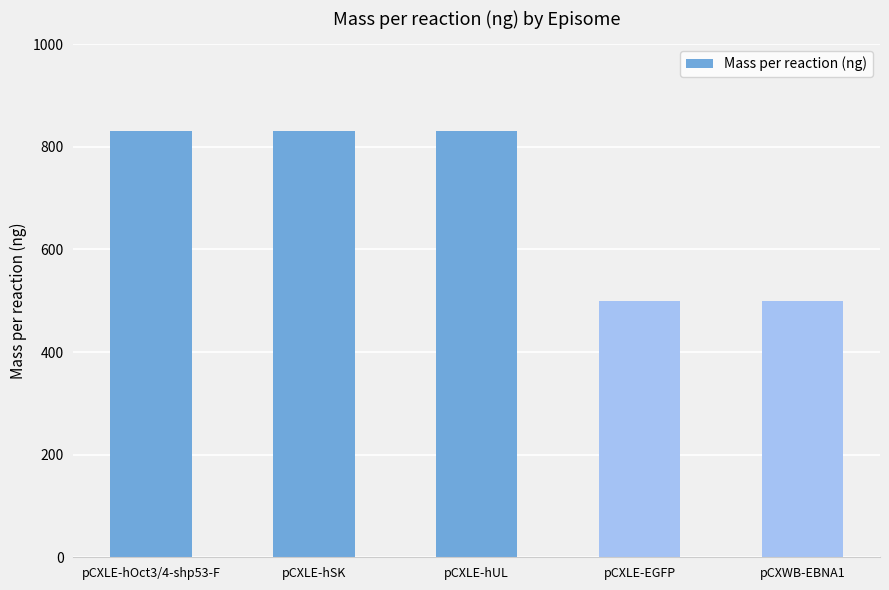

Reading left to right, extract all data points from this chart.

830	830	830	500	500